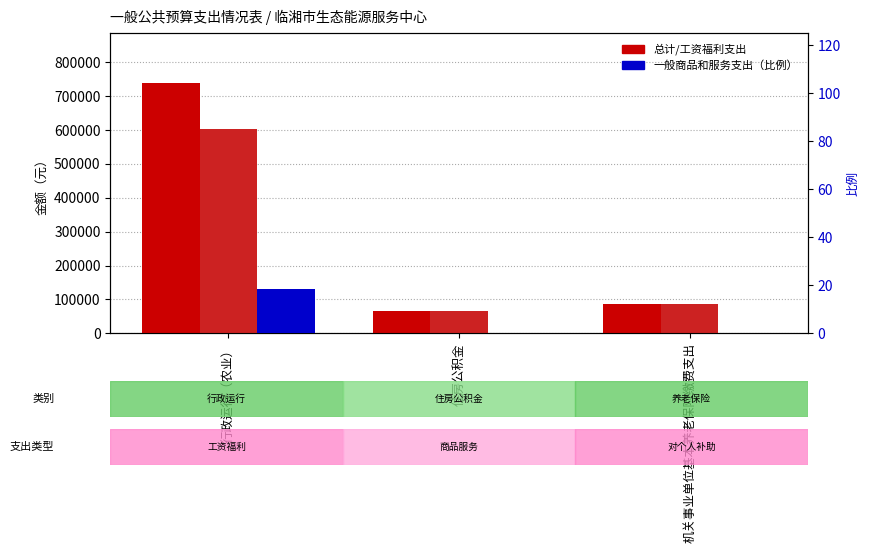

What is the total value across all series at 机关事业单位基本养老保险缴费支出?

172550.4